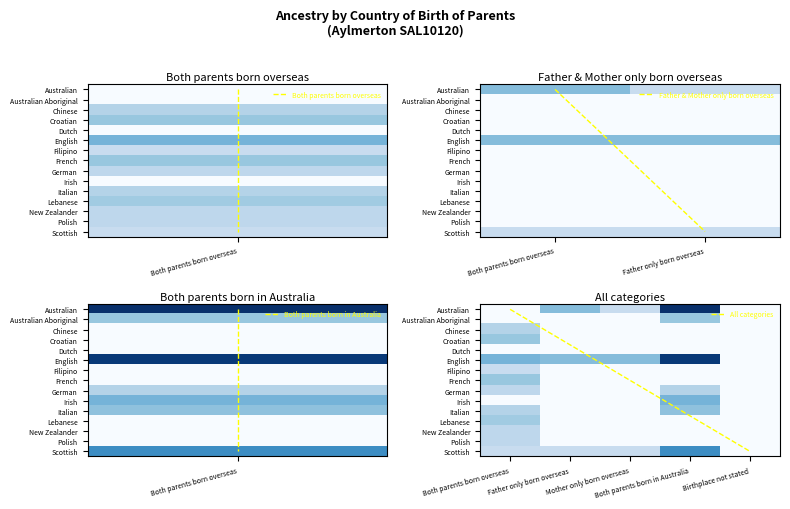

Which series has the largest range (max minus min)?

Australian